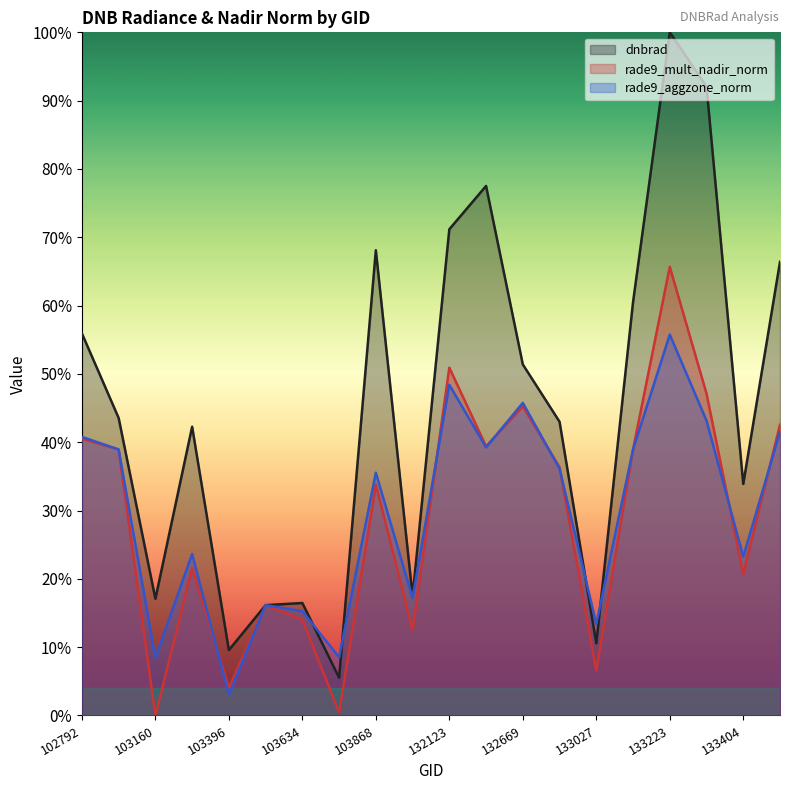

The value of rade9_aggzone_norm at 103515 is 0.1. True or false?

False